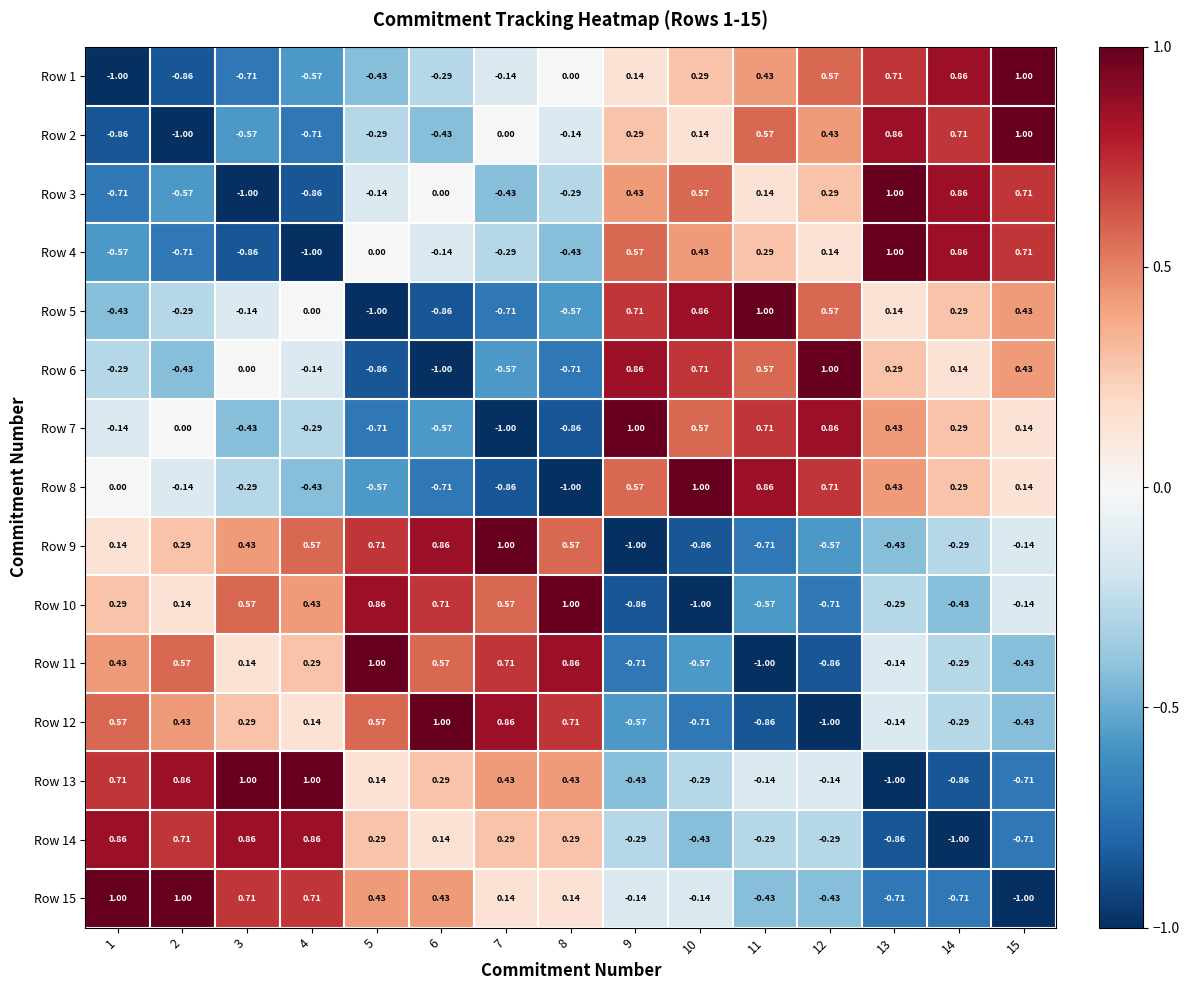

Which series has the largest total across all categories?

Row 13